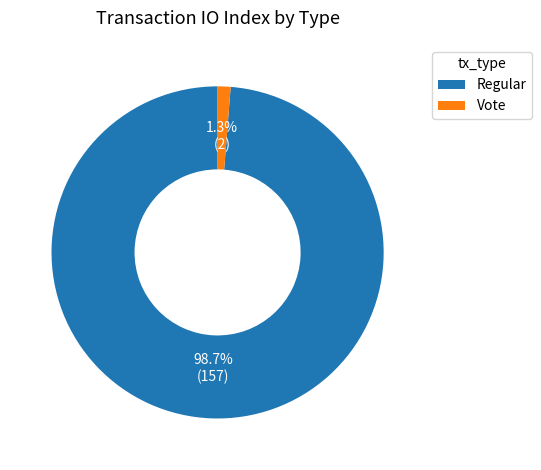

Do Vote and Regular together represent more than half of the pie?

Yes